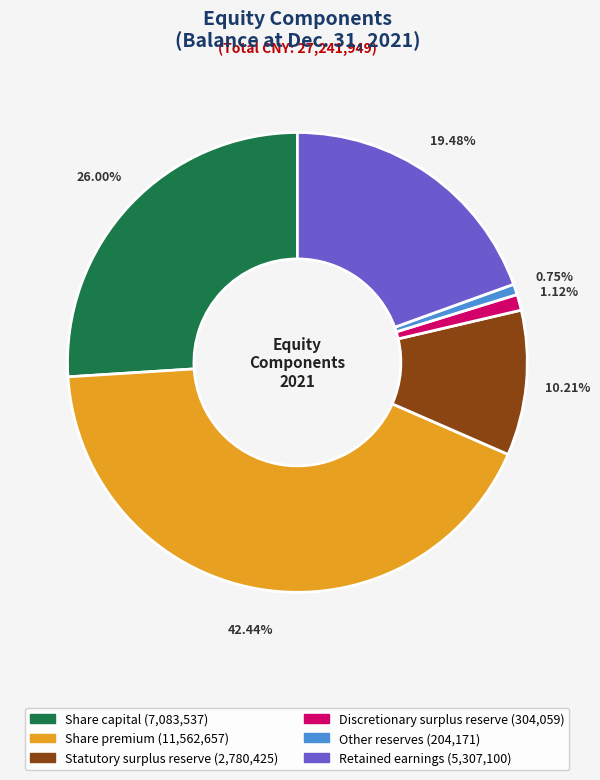

To the nearest percent, what is the difference between the largest and smallest slice percentages?

42%